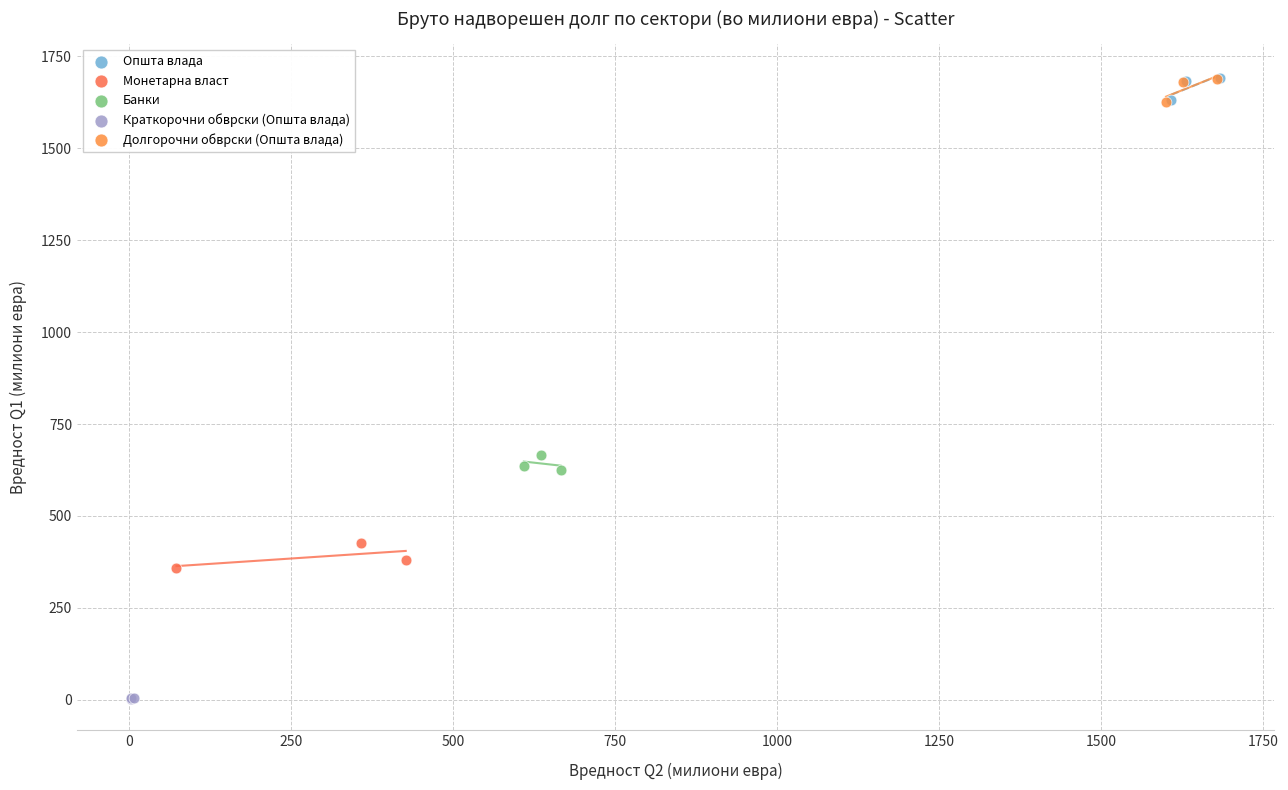

Which series reaches the minimum Y coordinate?

Краткорочни обврски (Општа влада)